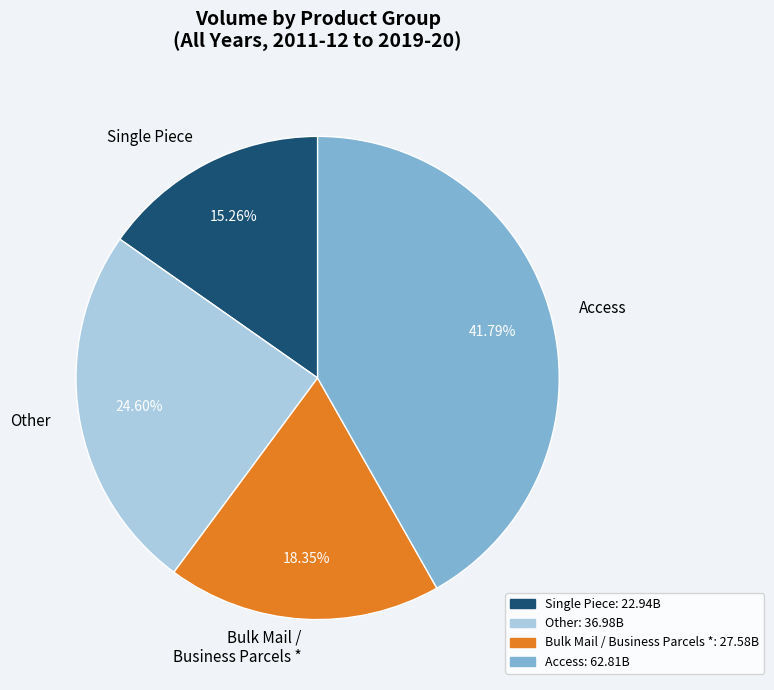

Which slice is the largest?

Access